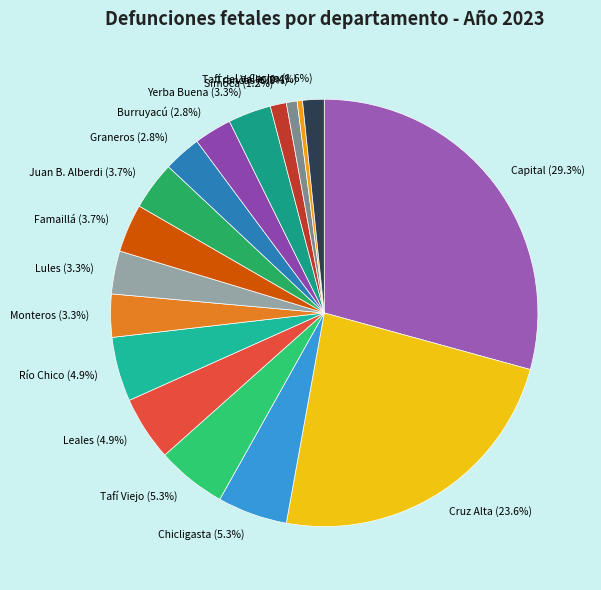

To the nearest percent, what is the difference between the Simoca and Famaillá slice percentages?

2%